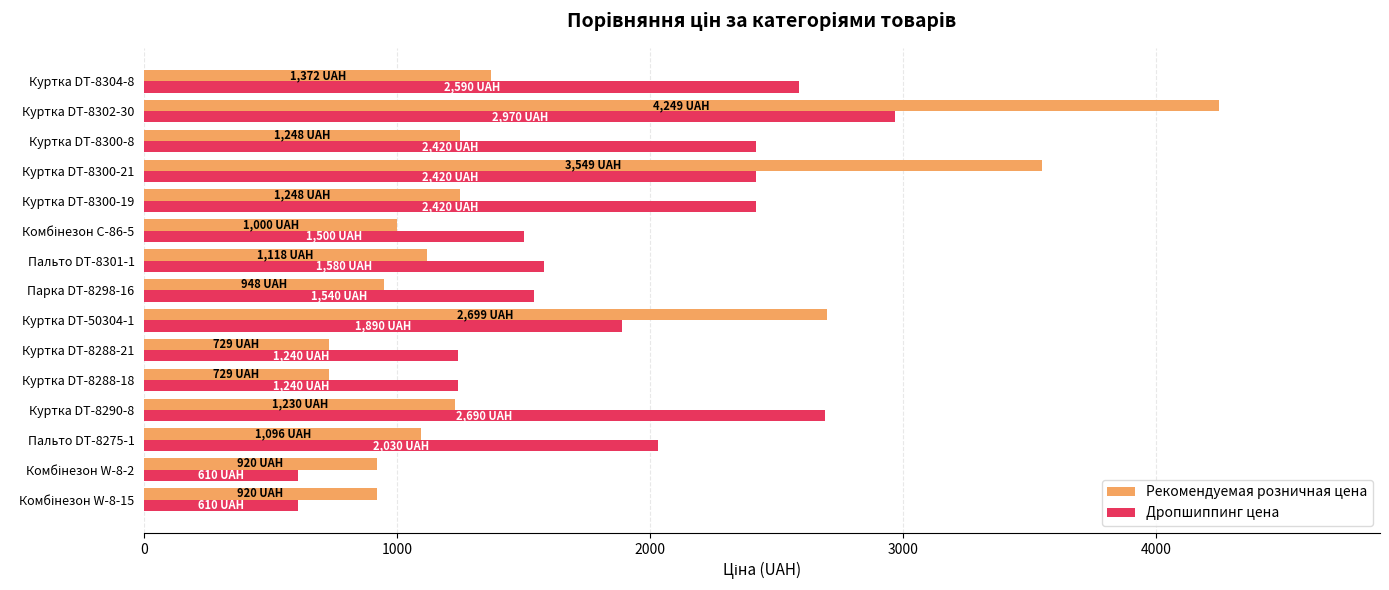

Which series changed the most between Куртка DT-8288-21 and Куртка DT-8300-21?

Рекомендуемая розничная цена